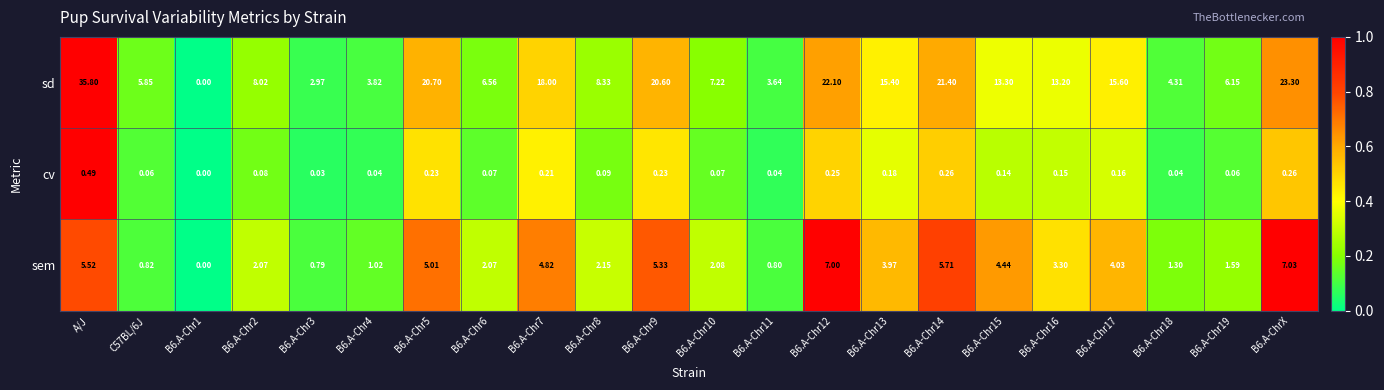

At which category is the sum across all series the highest?

A/J